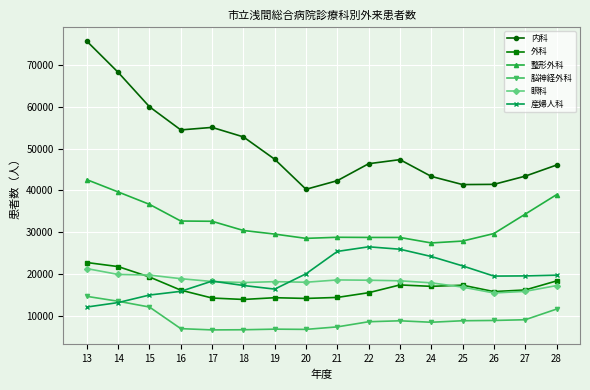

What is the total value across all series at 21?

136793